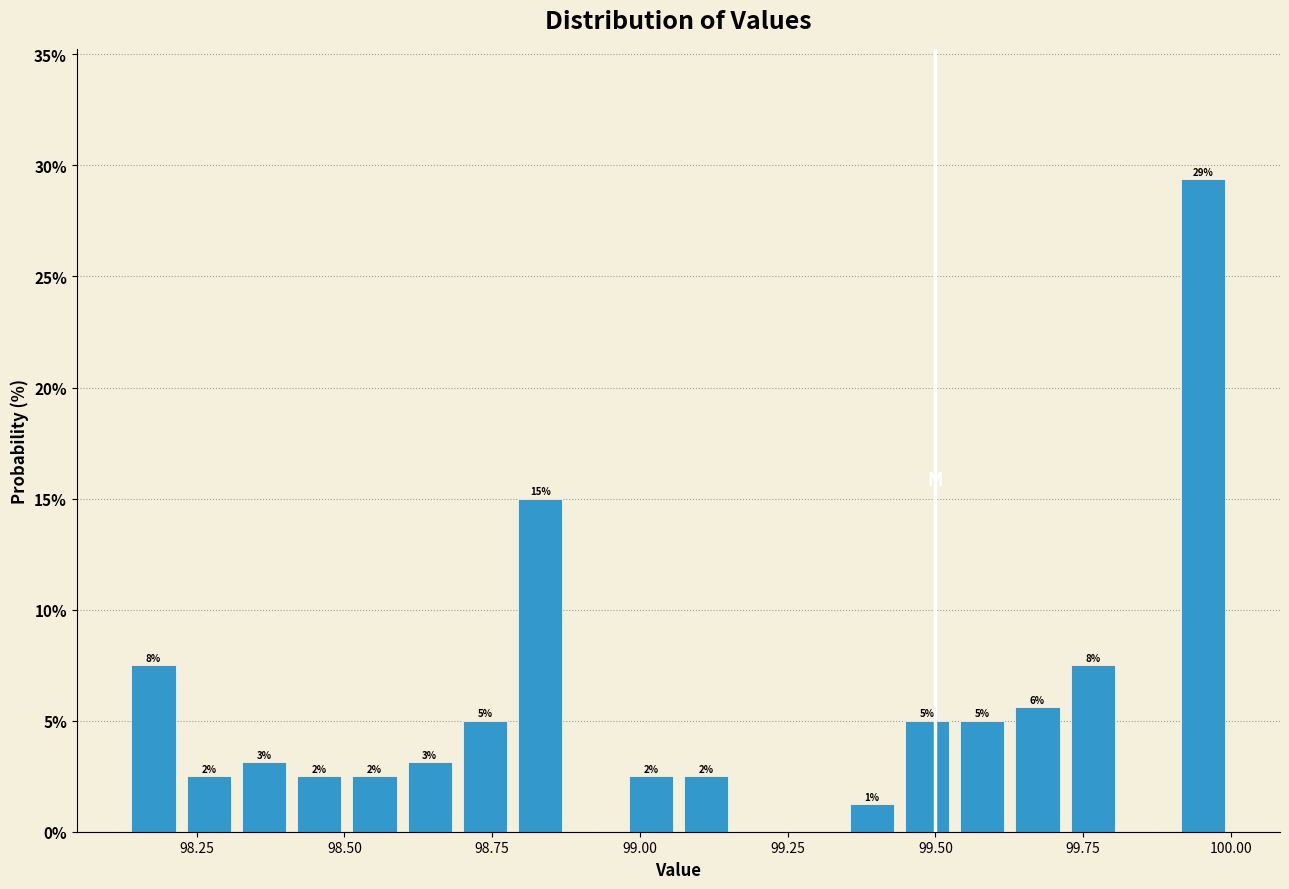

Around what value on the x-axis is the tallest bar? Give the approximate position of its centre, as read against the axis.

99.95